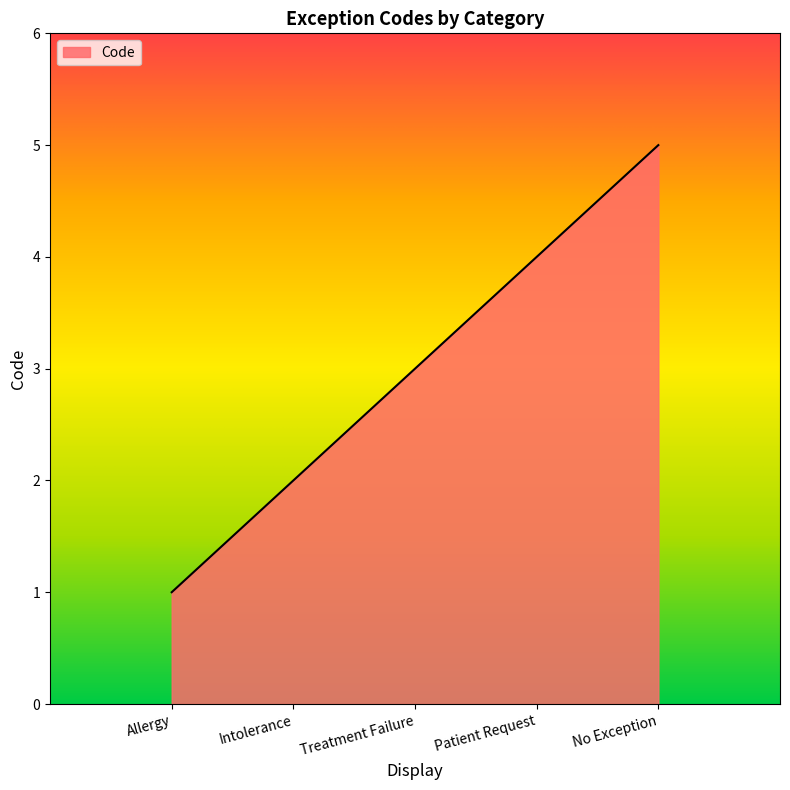

What is the change in value from Allergy to Intolerance?

+1